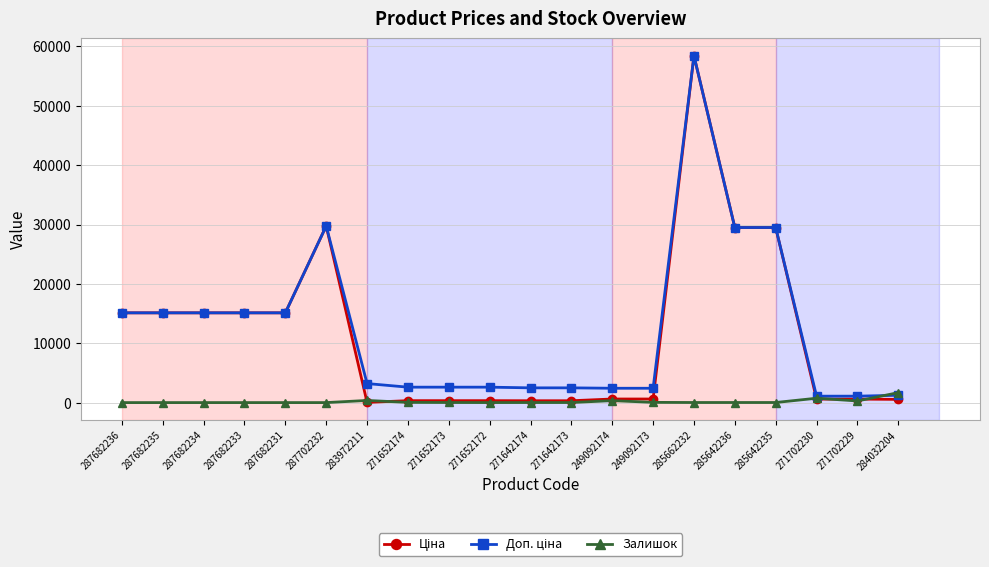

What is the sum of all Залишок values?

3527.0